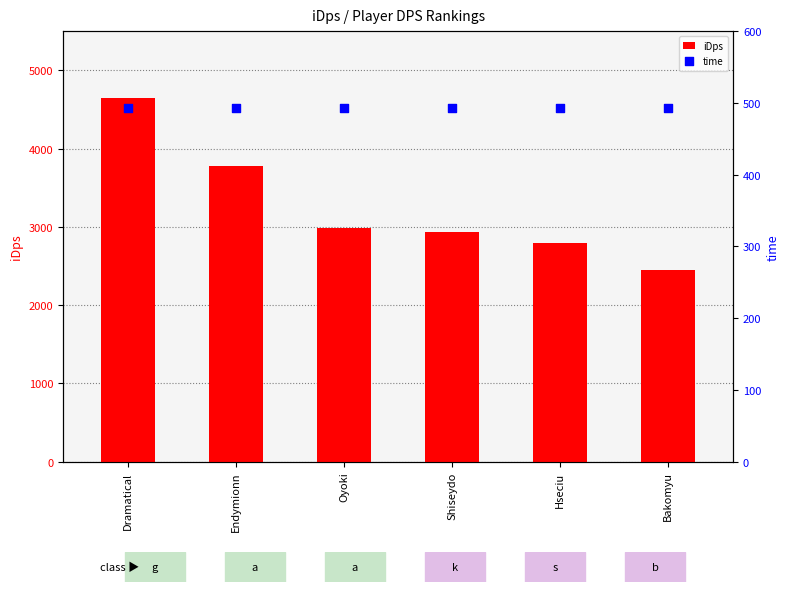

At how many categories does at least one series exceed 845?

6